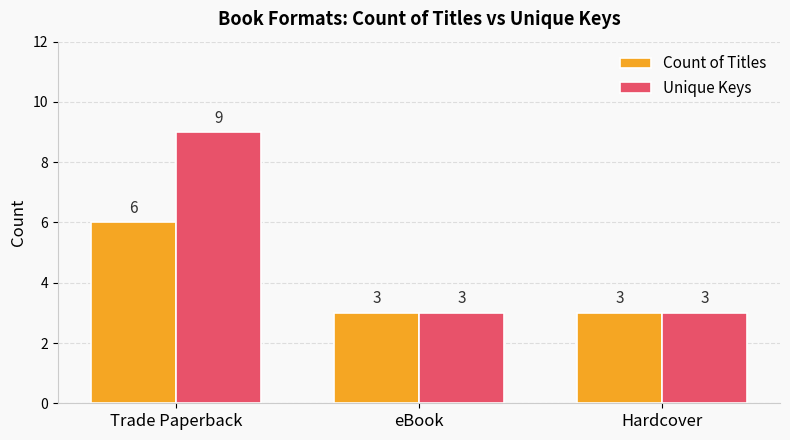

What is the value of the Count of Titles bar at the 1st from the left?

6